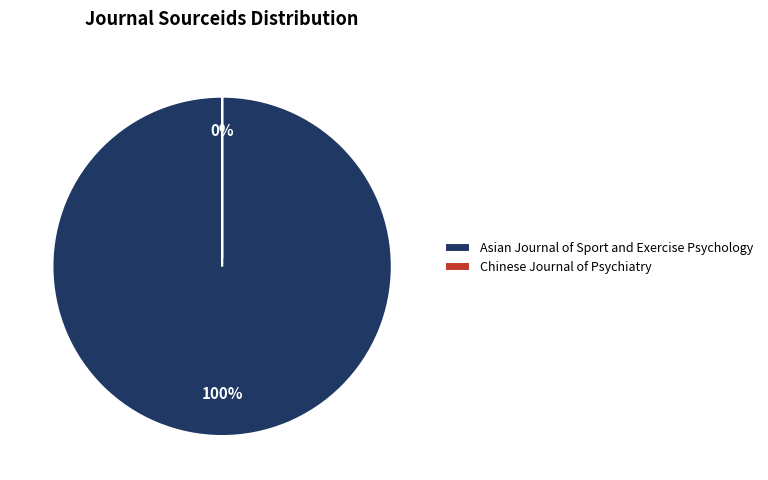

The Asian Journal of Sport and Exercise Psychology slice represents 100% of the pie. True or false?

True